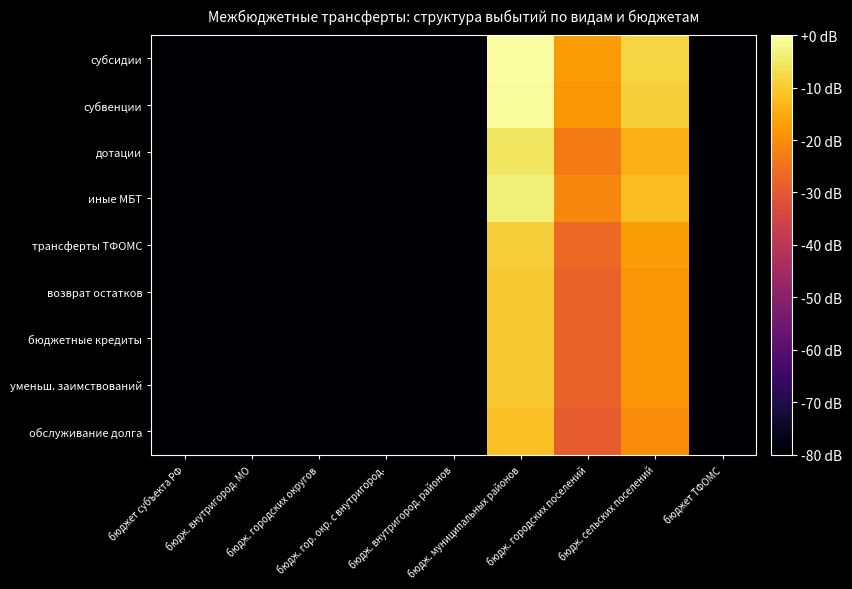

Reading left to right, list all the values displayed in this chart.

субсидии: бюджет субъекта РФ=0.0	бюдж. внутригород. МО=0.0	бюдж. городских округов=0.0	бюдж. гор. окр. с внутригород.=0.0	бюдж. внутригород. районов=0.0	бюдж. муниципальных районов=137.1	бюдж. городских поселений=106.9	бюдж. сельских поселений=122.7	бюджет ТФОМС=0.0
субвенции: бюджет субъекта РФ=0.0	бюдж. внутригород. МО=0.0	бюдж. городских округов=0.0	бюдж. гор. окр. с внутригород.=0.0	бюдж. внутригород. районов=0.0	бюдж. муниципальных районов=135.5	бюдж. городских поселений=105.3	бюдж. сельских поселений=121.1	бюджет ТФОМС=0.0
дотации: бюджет субъекта РФ=0.0	бюдж. внутригород. МО=0.0	бюдж. городских округов=0.0	бюдж. гор. окр. с внутригород.=0.0	бюдж. внутригород. районов=0.0	бюдж. муниципальных районов=127.5	бюдж. городских поселений=97.4	бюдж. сельских поселений=113.1	бюджет ТФОМС=0.0
иные МБТ: бюджет субъекта РФ=0.0	бюдж. внутригород. МО=0.0	бюдж. городских округов=0.0	бюдж. гор. окр. с внутригород.=0.0	бюдж. внутригород. районов=0.0	бюдж. муниципальных районов=131.1	бюдж. городских поселений=100.9	бюдж. сельских поселений=116.7	бюджет ТФОМС=0.0
трансферты ТФОМС: бюджет субъекта РФ=0.0	бюдж. внутригород. МО=0.0	бюдж. городских округов=0.0	бюдж. гор. окр. с внутригород.=0.0	бюдж. внутригород. районов=0.0	бюдж. муниципальных районов=121.5	бюдж. городских поселений=91.4	бюдж. сельских поселений=107.1	бюджет ТФОМС=0.0
возврат остатков: бюджет субъекта РФ=0.0	бюдж. внутригород. МО=0.0	бюдж. городских округов=0.0	бюдж. гор. окр. с внутригород.=0.0	бюдж. внутригород. районов=0.0	бюдж. муниципальных районов=119.6	бюдж. городских поселений=89.4	бюдж. сельских поселений=105.2	бюджет ТФОМС=0.0
бюджетные кредиты: бюджет субъекта РФ=0.0	бюдж. внутригород. МО=0.0	бюдж. городских округов=0.0	бюдж. гор. окр. с внутригород.=0.0	бюдж. внутригород. районов=0.0	бюдж. муниципальных районов=119.6	бюдж. городских поселений=89.4	бюдж. сельских поселений=105.2	бюджет ТФОМС=0.0
уменьш. заимствований: бюджет субъекта РФ=0.0	бюдж. внутригород. МО=0.0	бюдж. городских округов=0.0	бюдж. гор. окр. с внутригород.=0.0	бюдж. внутригород. районов=0.0	бюдж. муниципальных районов=119.6	бюдж. городских поселений=89.4	бюдж. сельских поселений=105.2	бюджет ТФОМС=0.0
обслуживание долга: бюджет субъекта РФ=0.0	бюдж. внутригород. МО=0.0	бюдж. городских округов=0.0	бюдж. гор. окр. с внутригород.=0.0	бюдж. внутригород. районов=0.0	бюдж. муниципальных районов=117.1	бюдж. городских поселений=86.9	бюдж. сельских поселений=102.7	бюджет ТФОМС=0.0